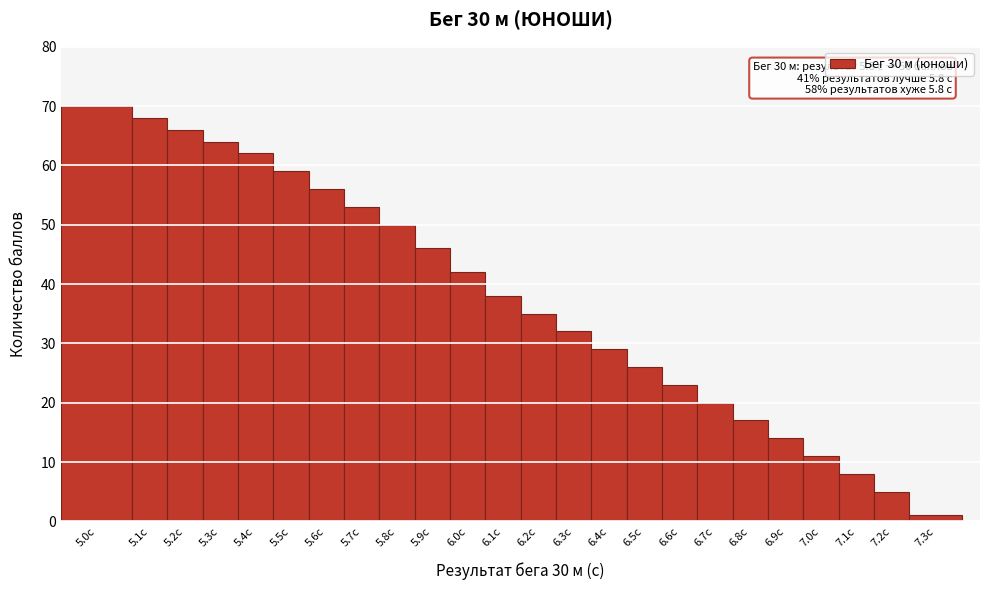

Reading left to right, list all the values displayed in this chart.

5.0с=70	5.1с=68	5.2с=66	5.3с=64	5.4с=62	5.5с=59	5.6с=56	5.7с=53	5.8с=50	5.9с=46	6.0с=42	6.1с=38	6.2с=35	6.3с=32	6.4с=29	6.5с=26	6.6с=23	6.7с=20	6.8с=17	6.9с=14	7.0с=11	7.1с=8	7.2с=5	7.3с=1